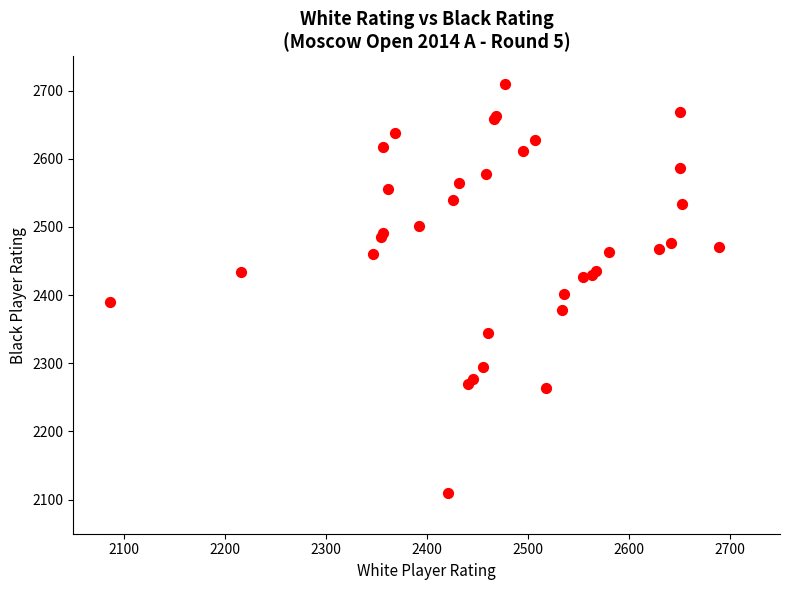

What Y value in the scatter plot is closest to 2409?

2402